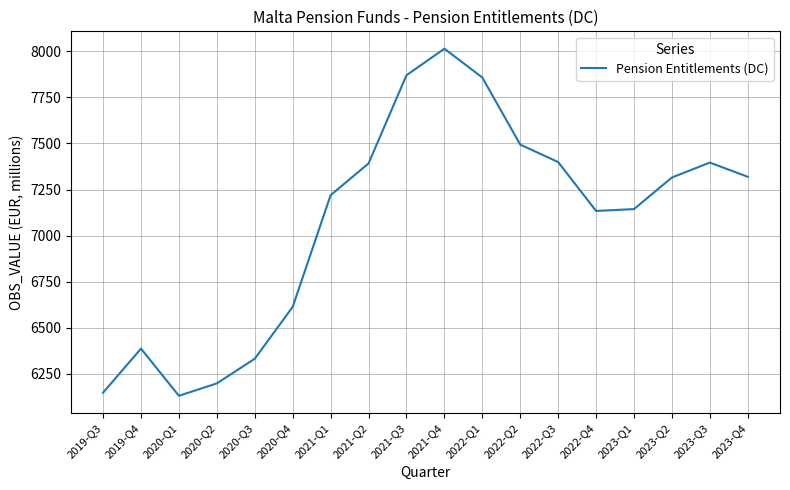

Is it true that the value at 2021-Q4 is 3859.8?

False